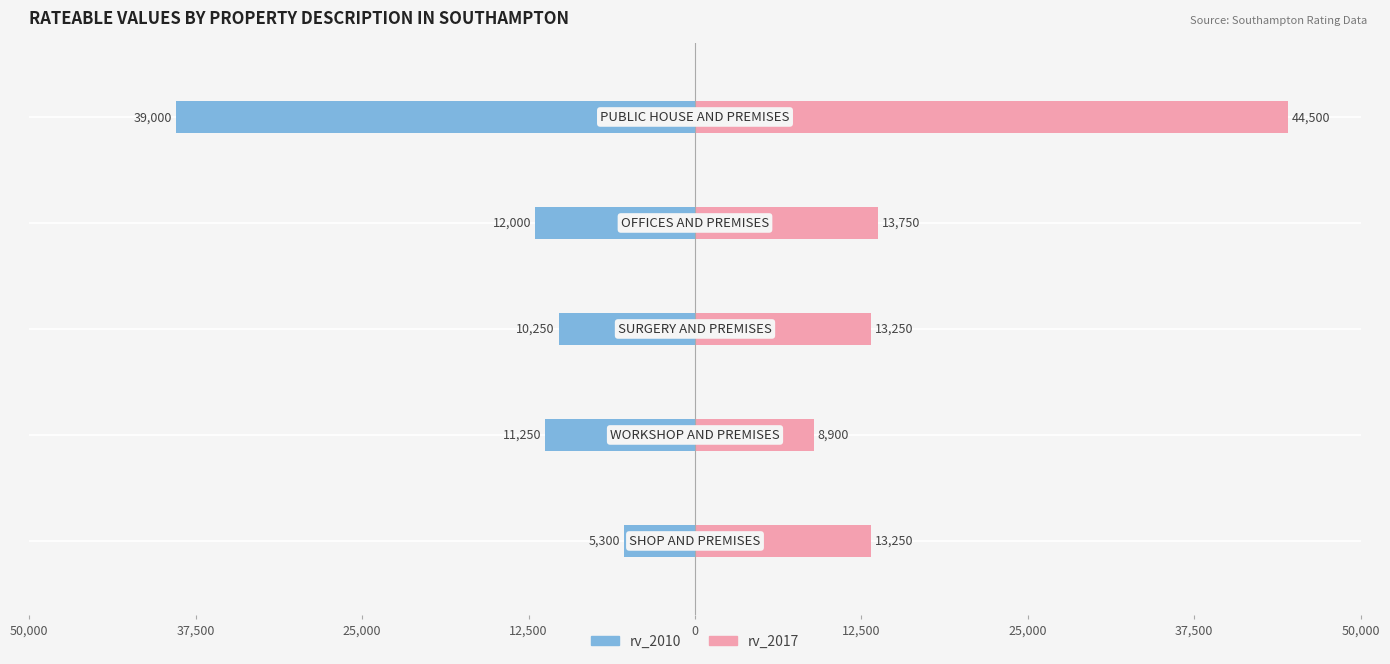

How many bars are there in each group?

2